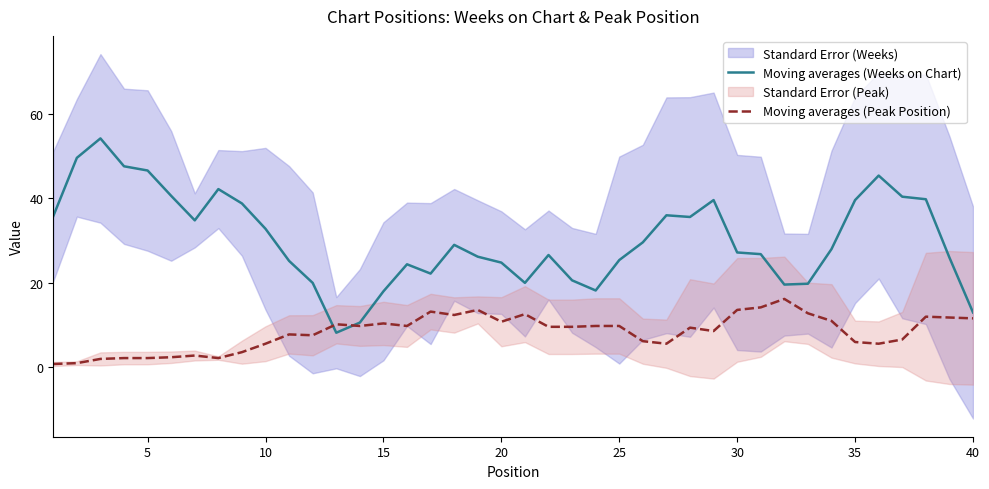

What is the lowest value of the Moving averages (Weeks on Chart) series?

8.2